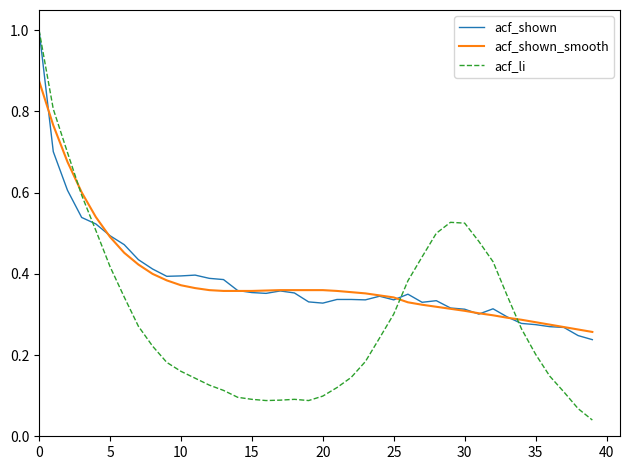

Which series has the largest range (max minus min)?

acf_li